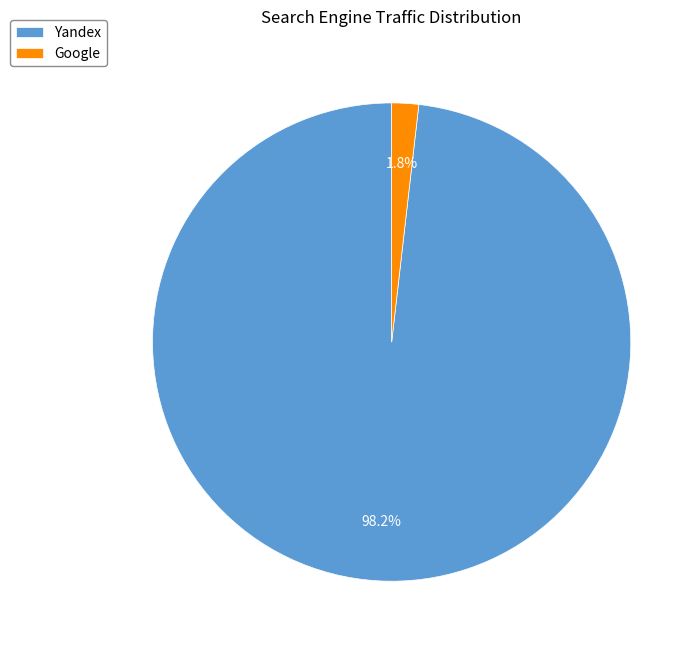

Rank the categories by value from lowest to highest.

Google, Yandex